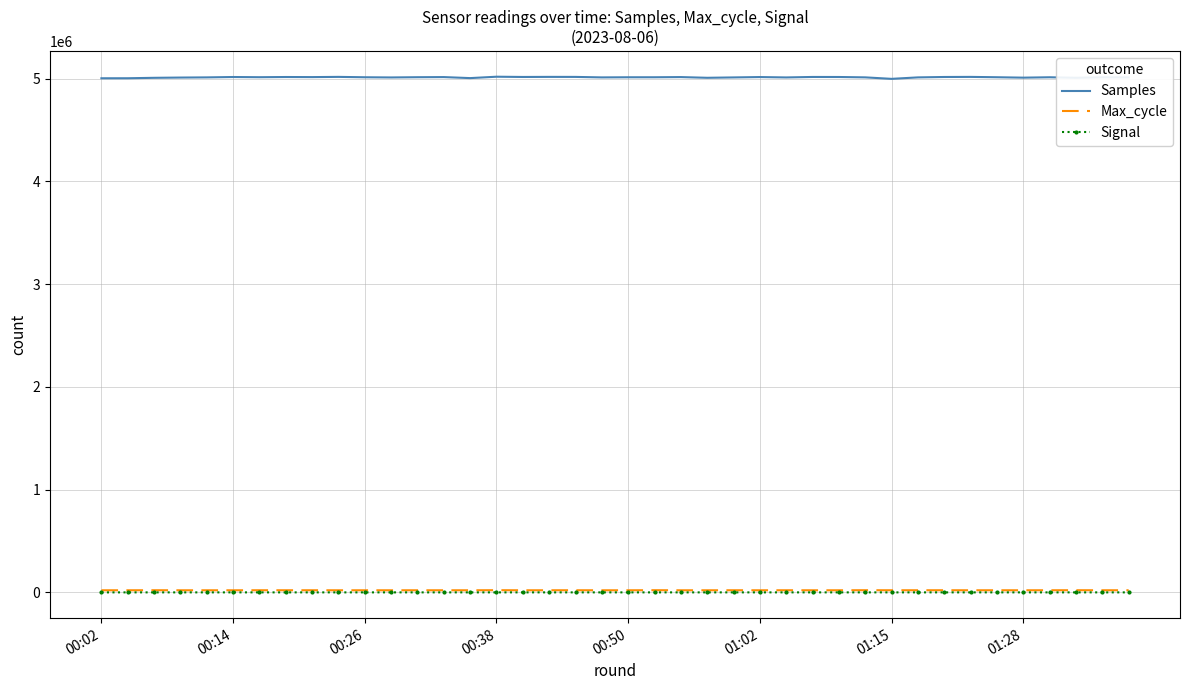

Which series has the largest total across all categories?

Samples